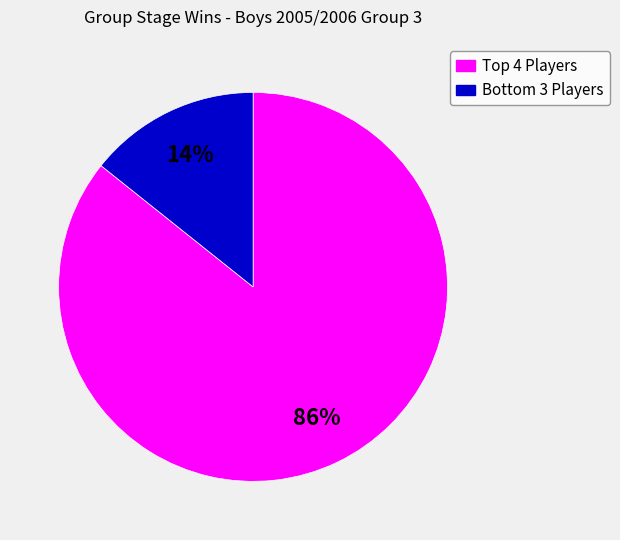

Does any single category account for the majority?

Yes